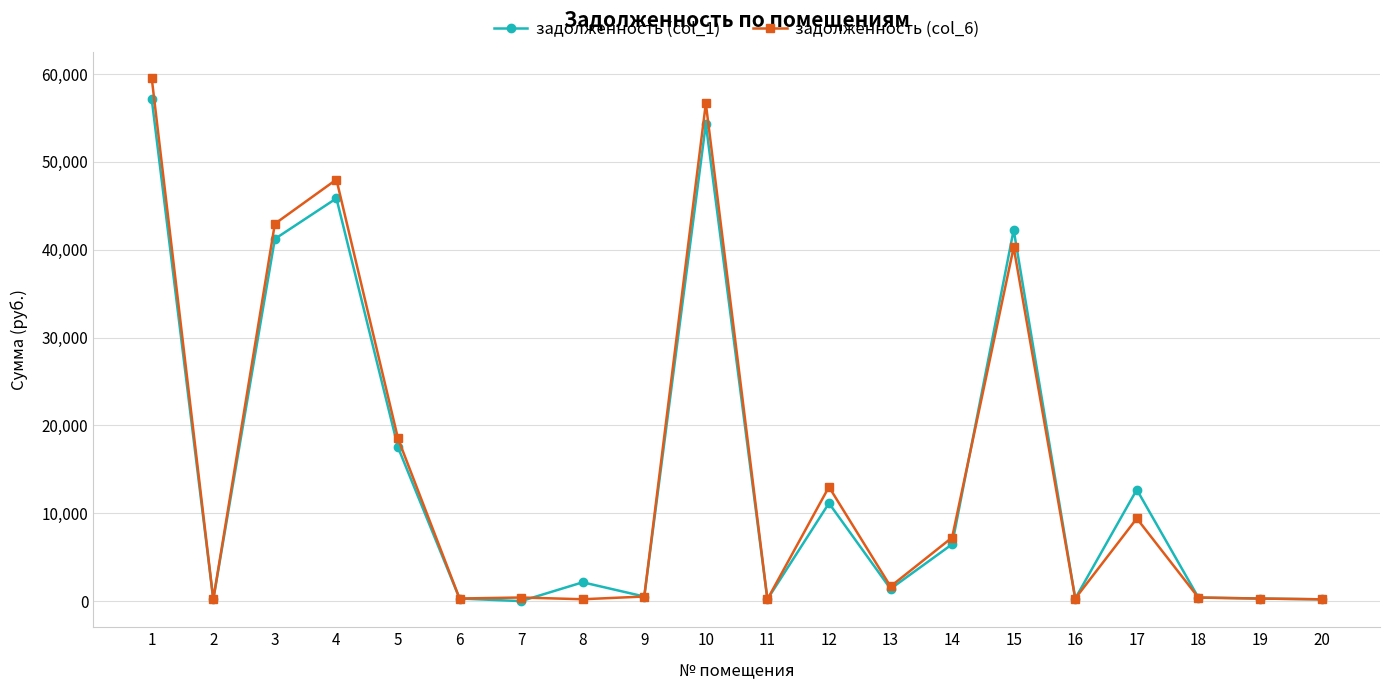

How many distinct data groups are displayed?

2